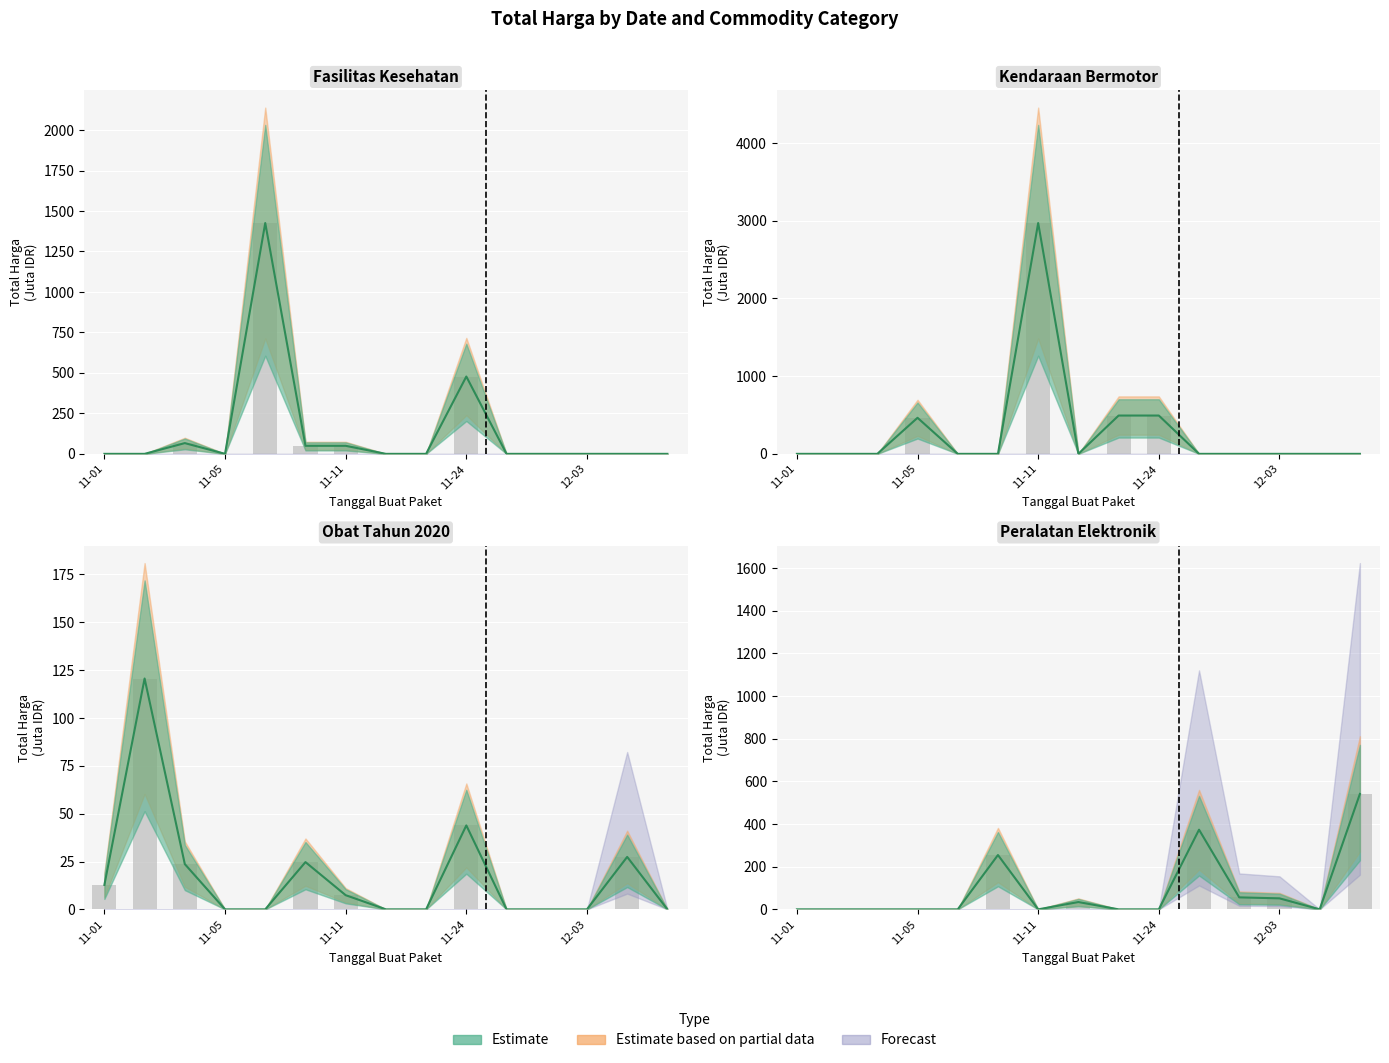

What is the maximum value for Peralatan Elektronik?

541.1